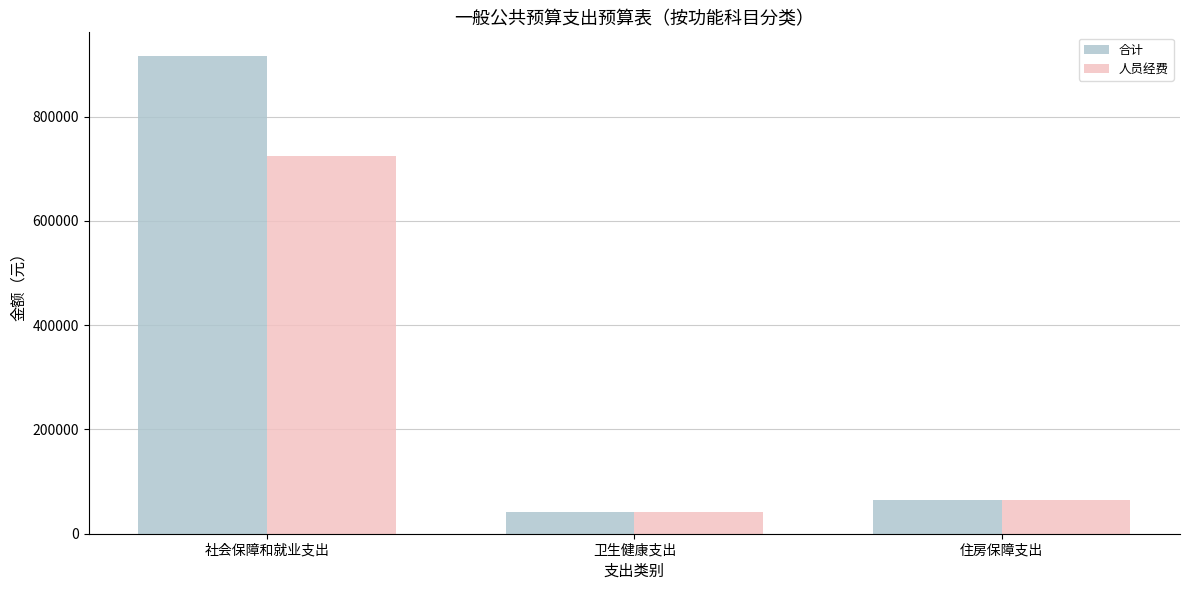

What are all the series names shown in the legend?

合计, 人员经费